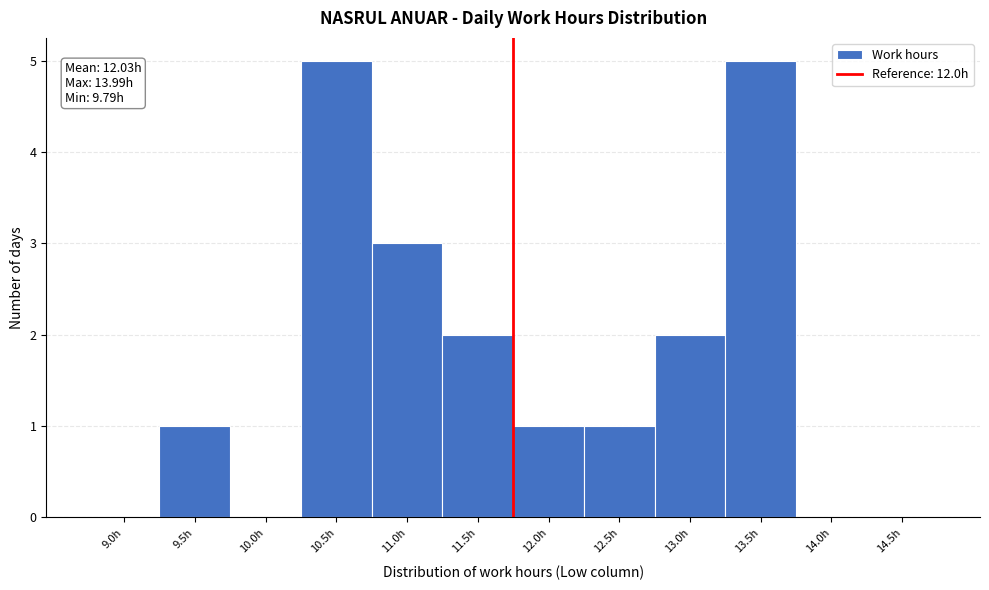

Reading right to left, extract all data points from this chart.

14.5h=0	14.0h=0	13.5h=5	13.0h=2	12.5h=1	12.0h=1	11.5h=2	11.0h=3	10.5h=5	10.0h=0	9.5h=1	9.0h=0